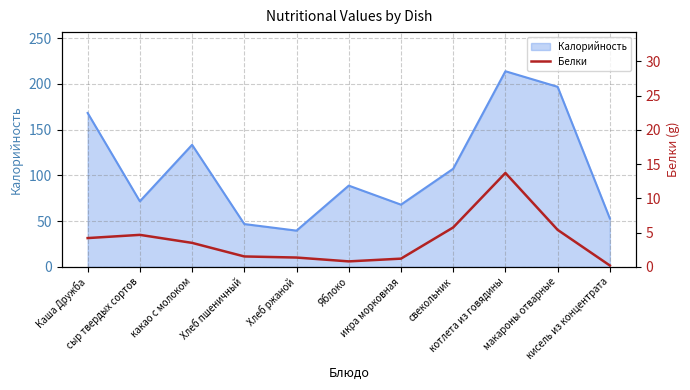

What is the highest value of the Калорийность series?

213.8